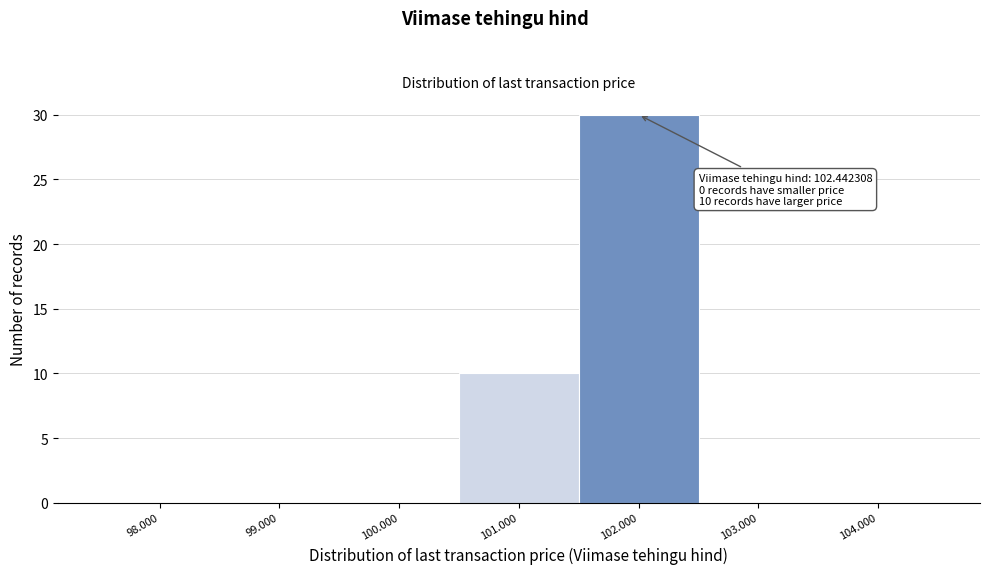

Reading left to right, extract all data points from this chart.

98.000=0	99.000=0	100.000=0	101.000=10	102.000=30	103.000=0	104.000=0